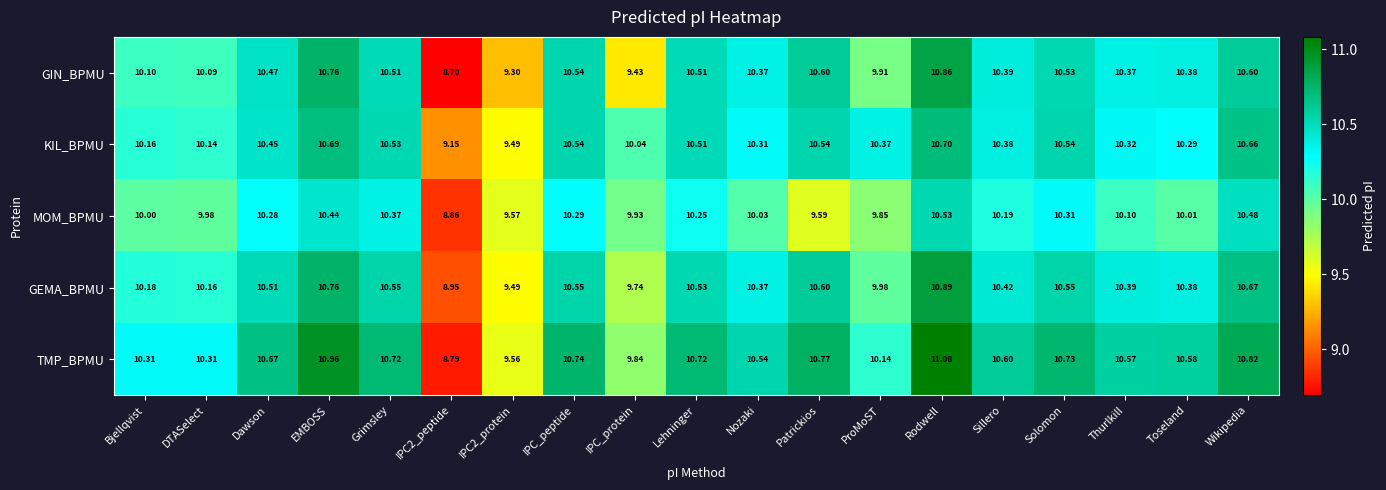

Which series has the widest spread of values?

TMP_BPMU